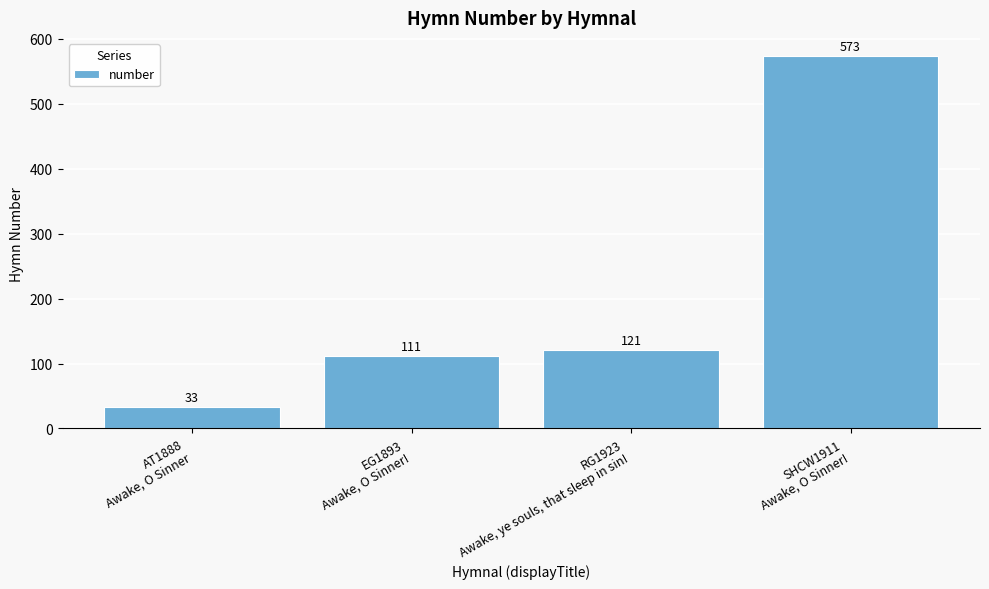

Reading right to left, list all the values displayed in this chart.

573	121	111	33